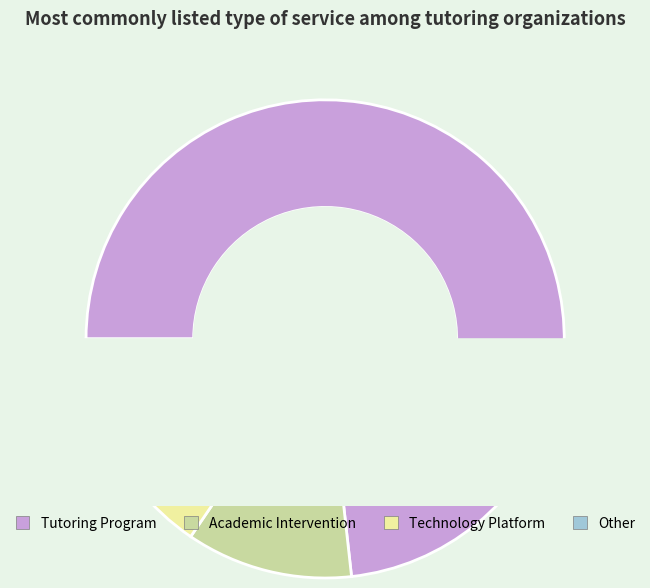

To the nearest percent, what is the difference between the Other and Technology Platform slice percentages?

4%